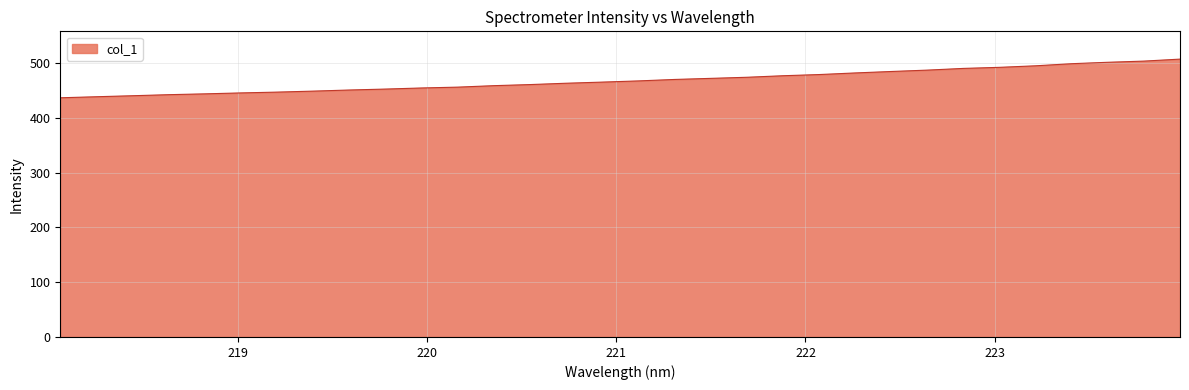

What is the minimum value shown in the chart?

436.9